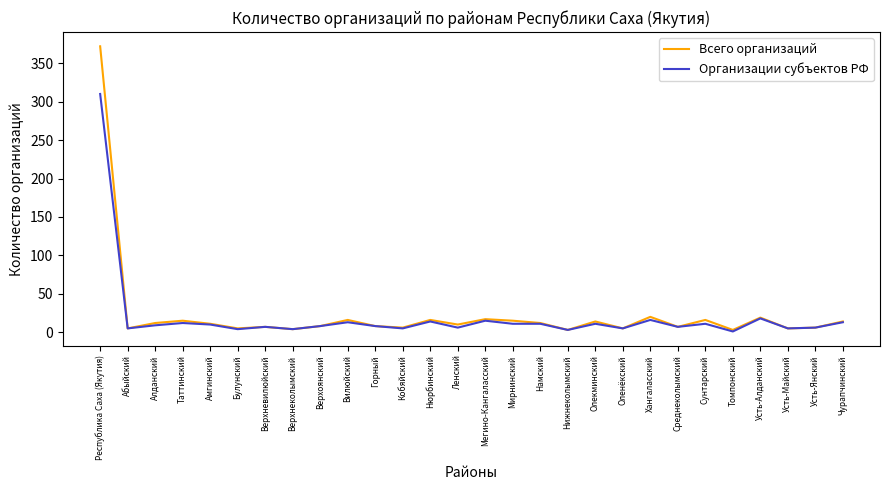

What is the sum of all Всего организаций values?

651